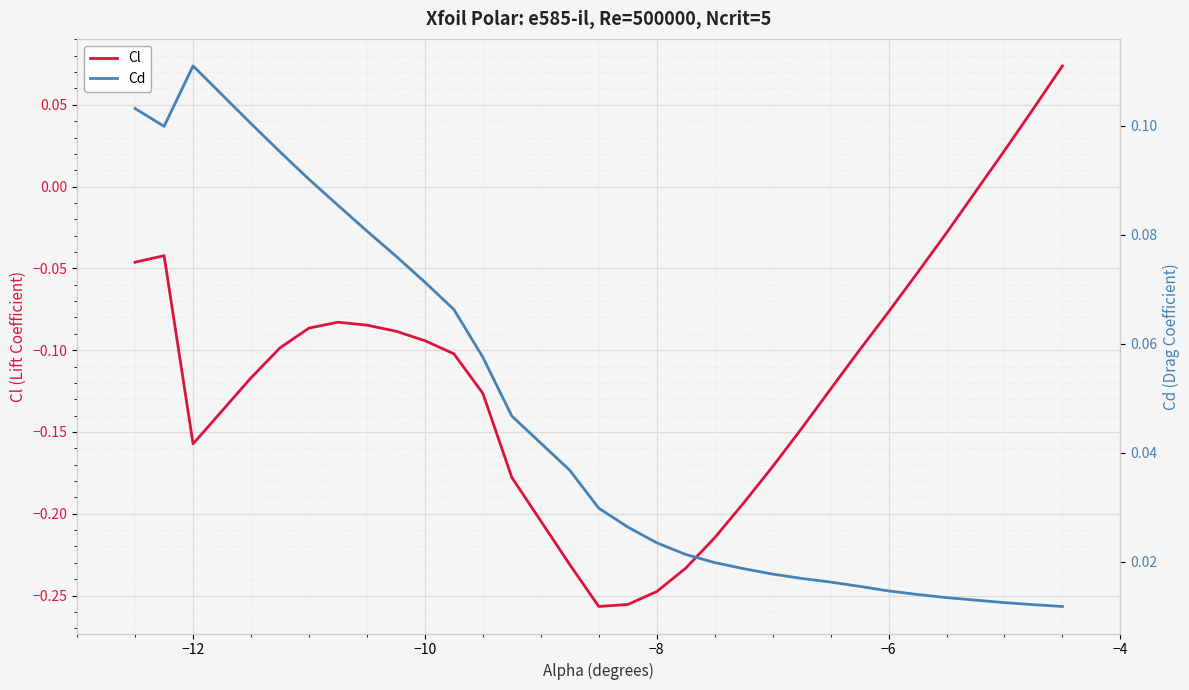

The value of Cl at −8 is -0.1. True or false?

False